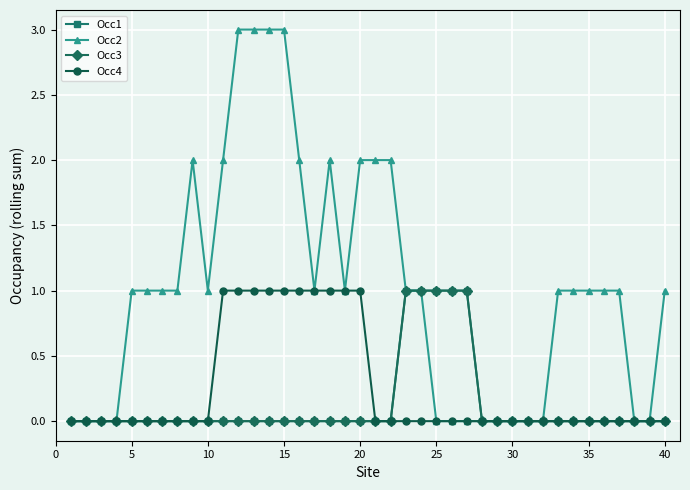

Is this an area chart (filled region under the line)?

No